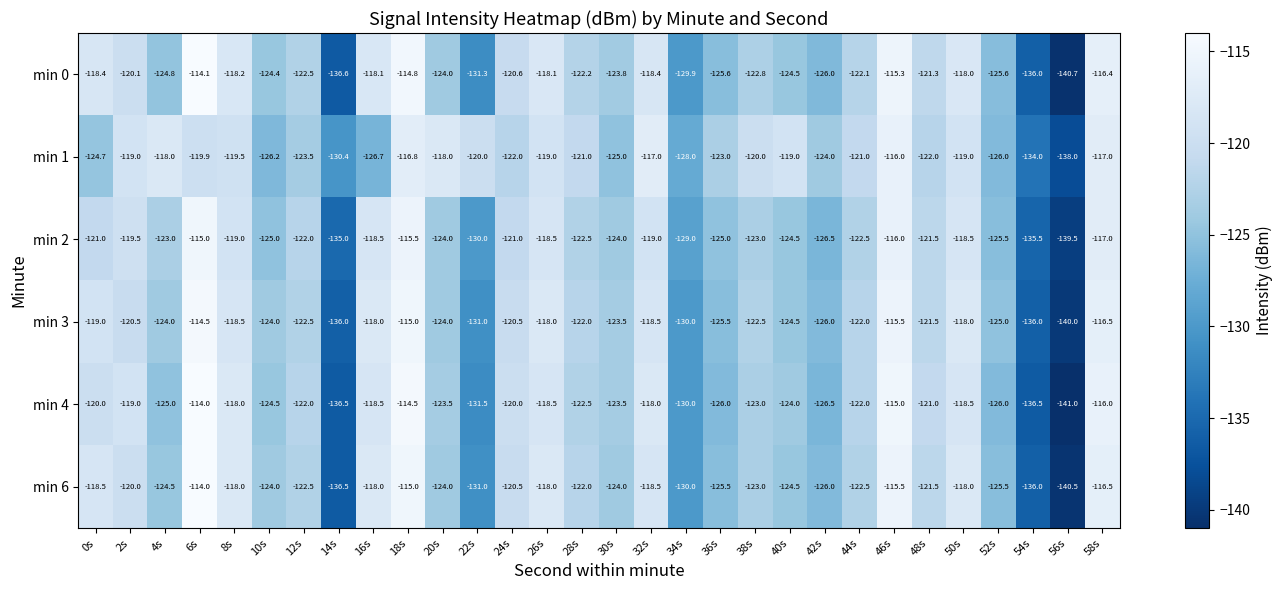

What is the minimum value shown in the chart?

-141.0